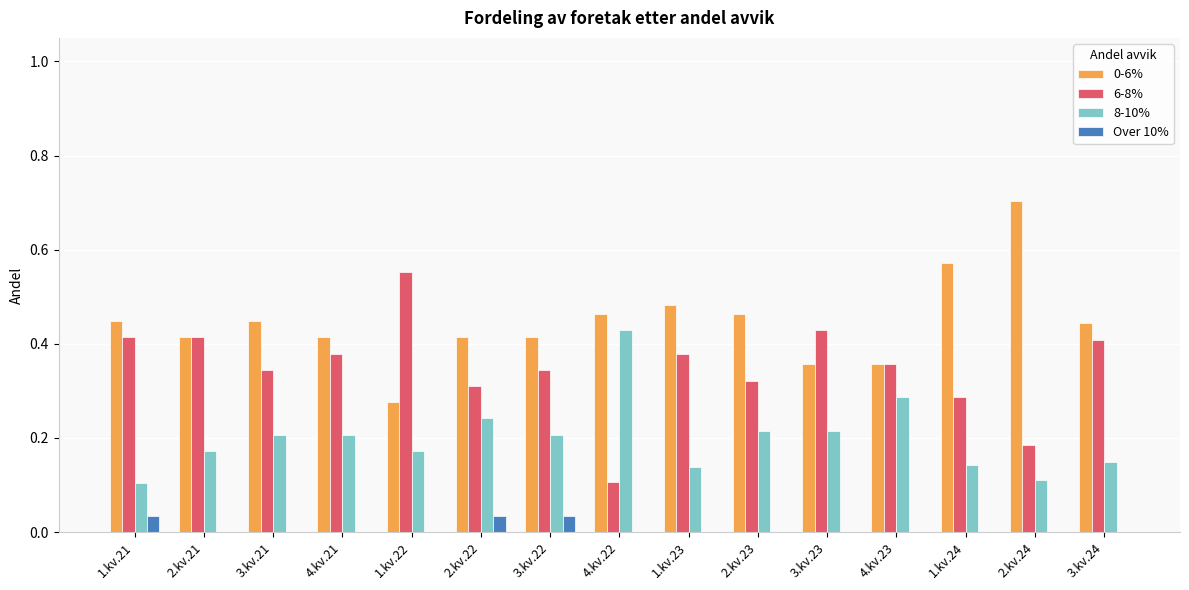

Are the bars grouped side by side (vs. stacked)?

Yes